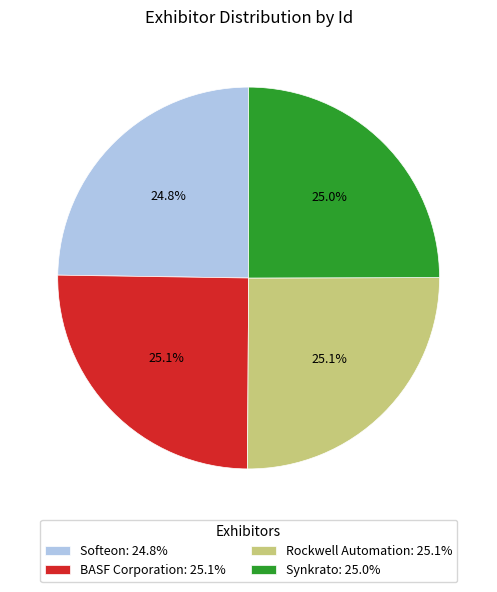

Does any single category account for the majority?

No